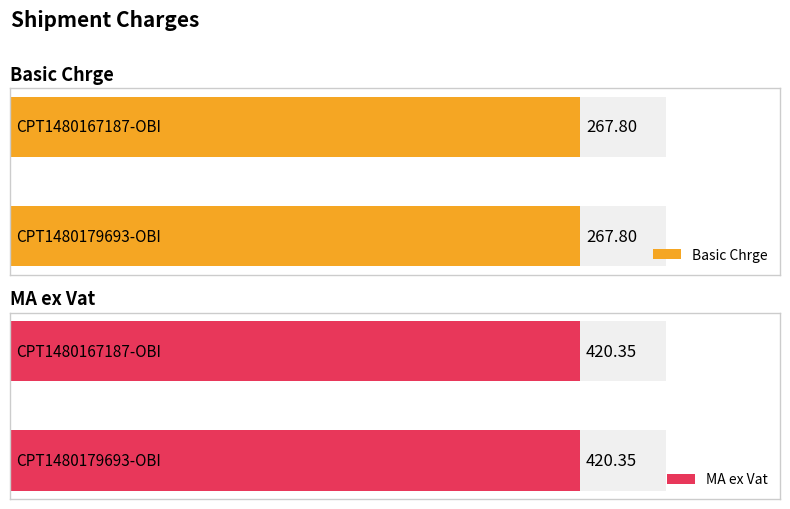

List the series in order of their peak value, lowest first.

Basic Chrge, MA ex Vat